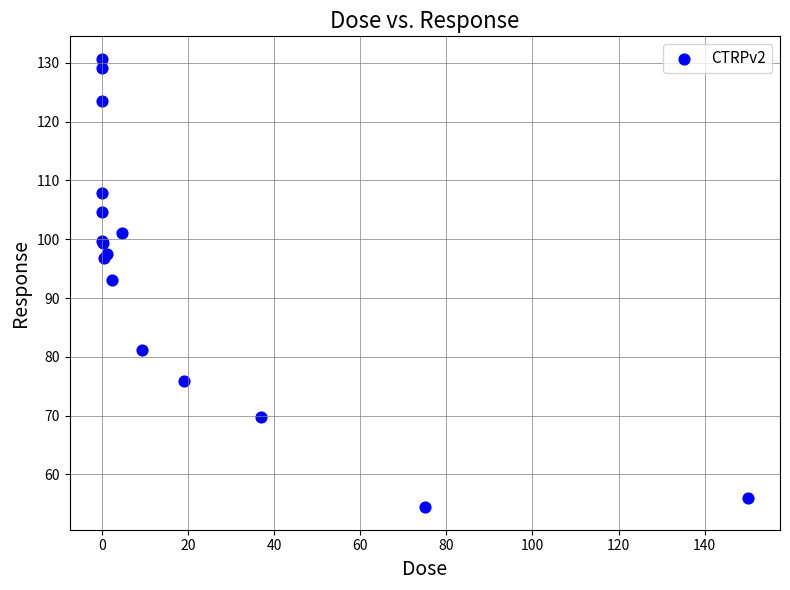

What Y value in the scatter plot is closest to 92?

93.1